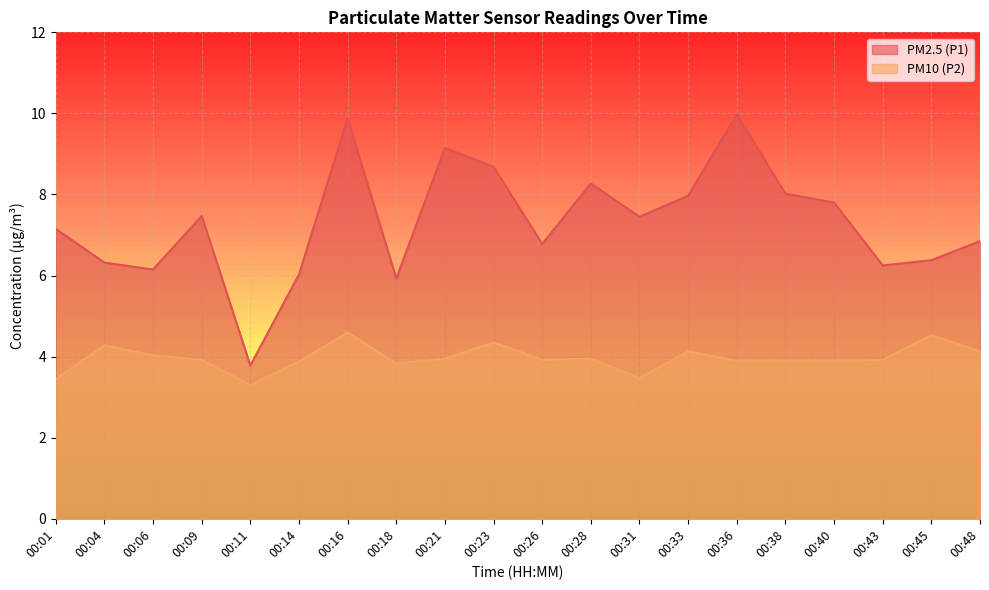

What is the spread (max minus min) of values at 00:36?

6.1